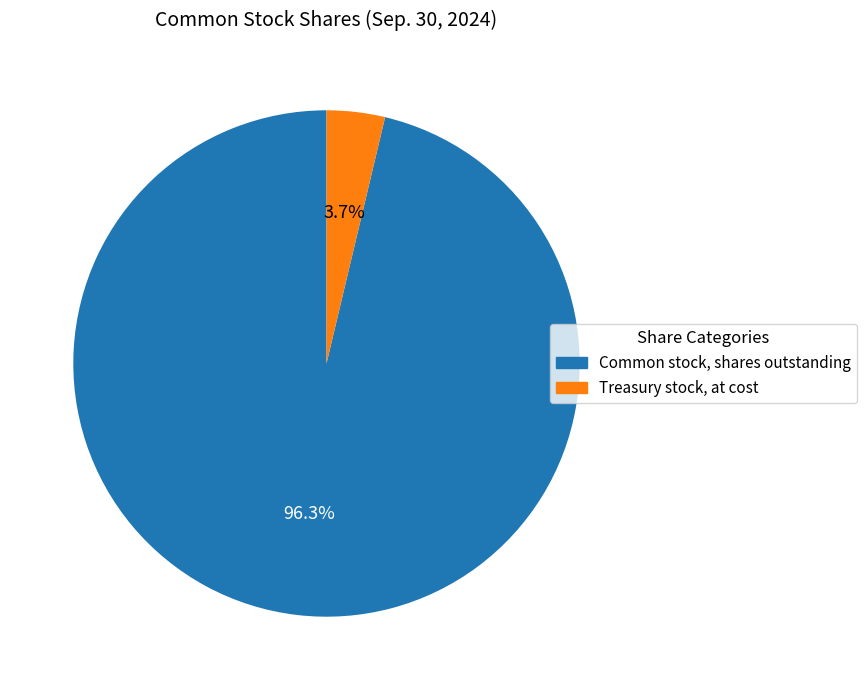

Which category has the biggest portion of the pie?

Common stock, shares outstanding